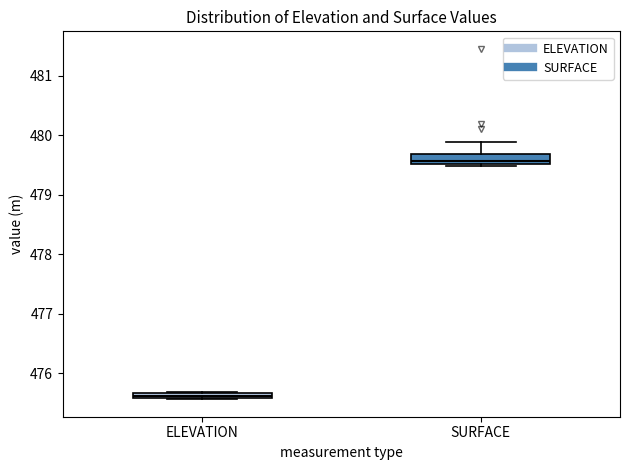

Where is the upper edge of the box for SURFACE on the y-axis? The values are not printed on the chart, so give them approximately, as read against the axis.

479.7